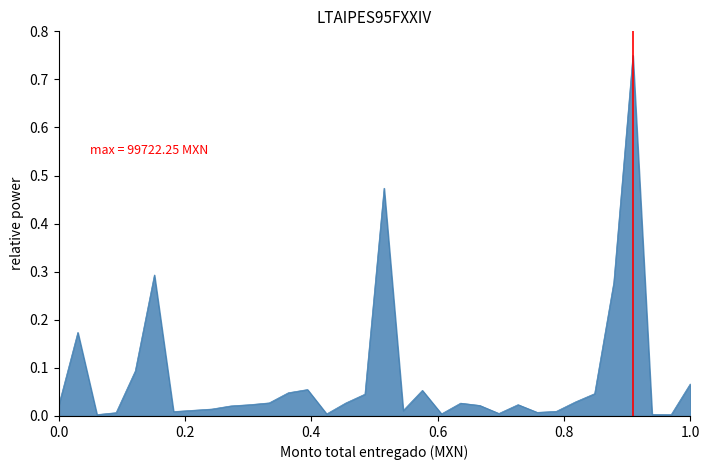

What is the difference between the maximum and minimum values?

0.7